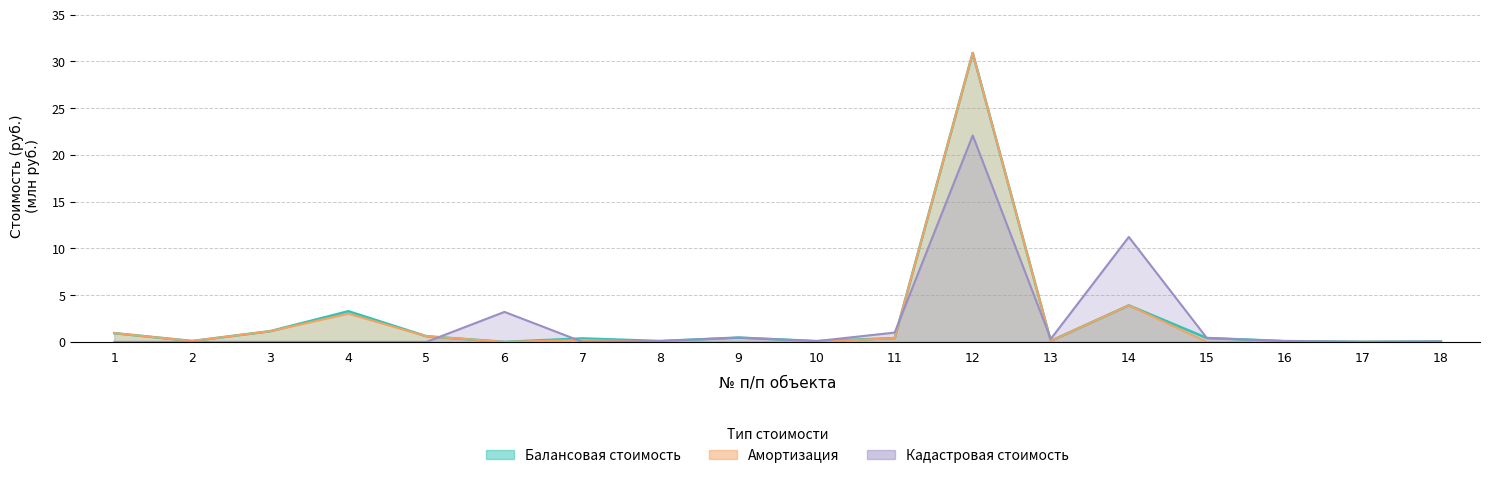

The Кадастровая стоимость series shows 0.6 at 9. True or false?

False